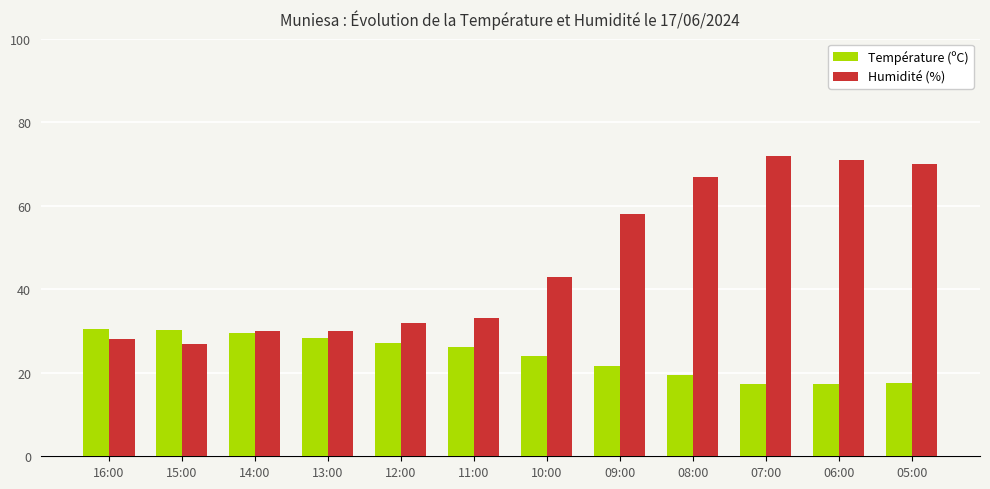

Which series has the largest range (max minus min)?

Humidité (%)